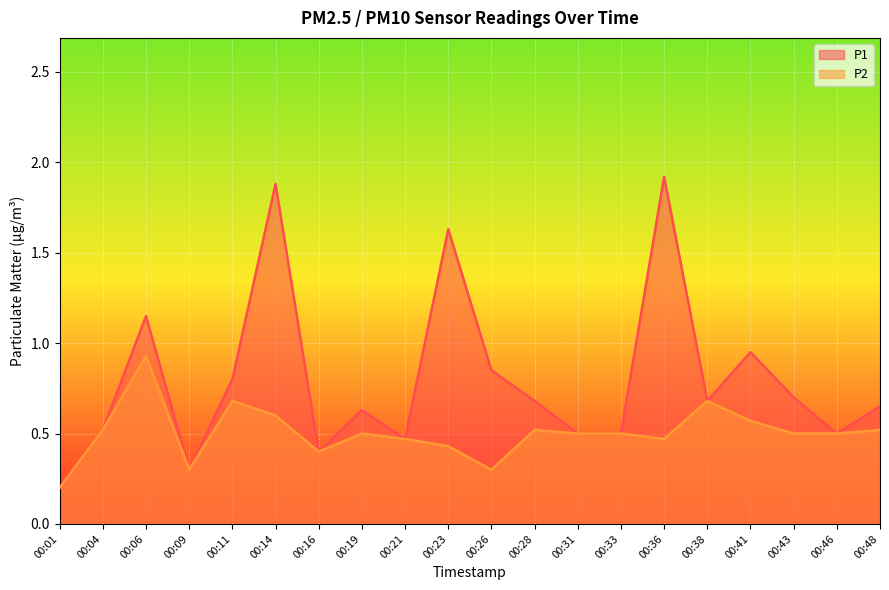

How many interior local peaks does the P2 series have?

5